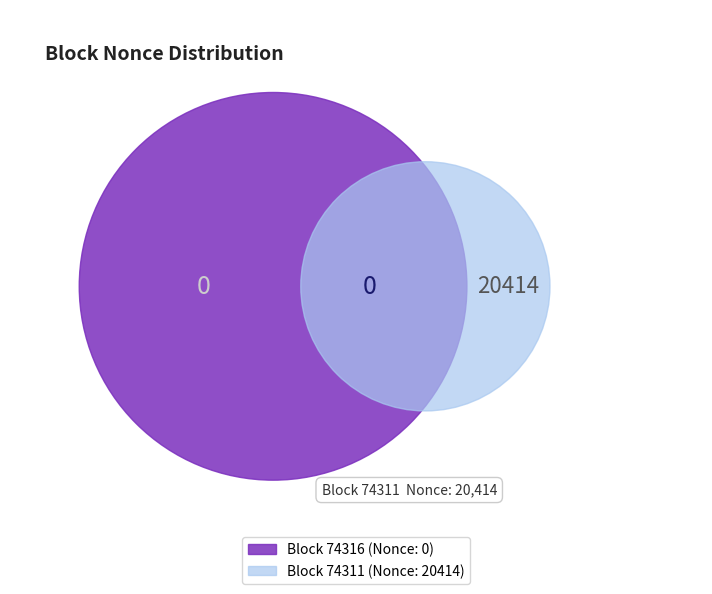

Rank the categories by value from lowest to highest.

74316, 74311